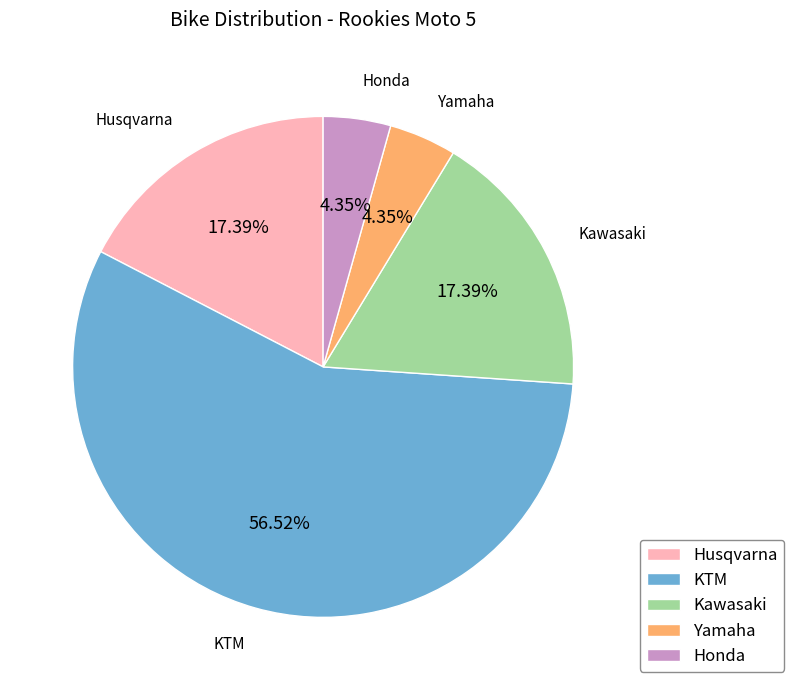

To the nearest percent, what is the difference between the KTM and Honda slice percentages?

52%